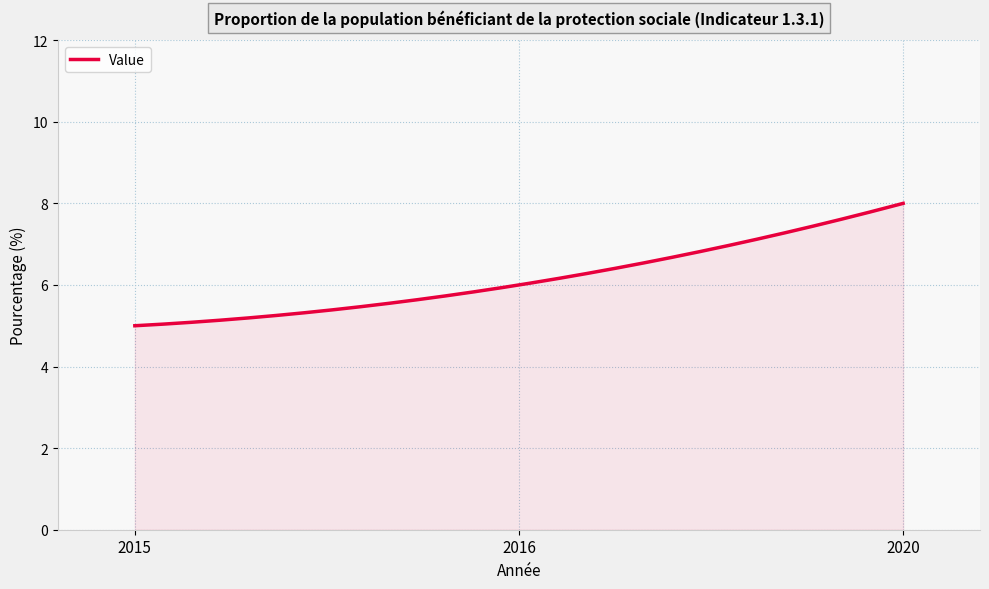

What is the average value?

6.2